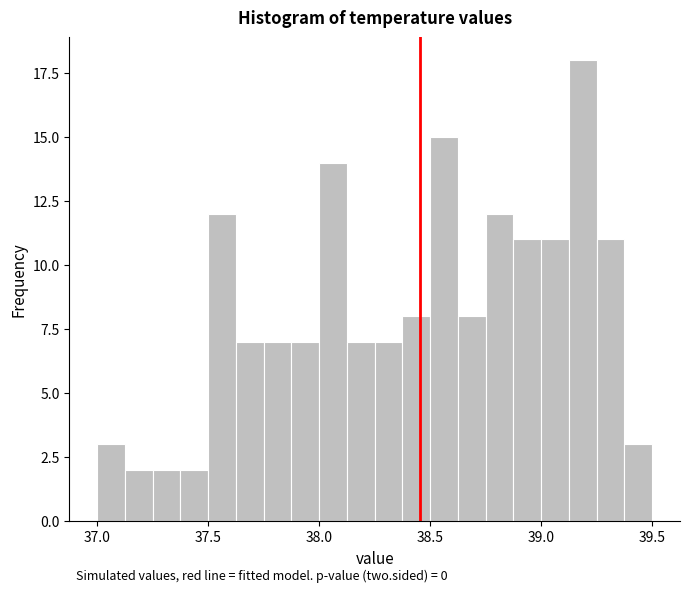

Around what value on the x-axis is the tallest bar? Give the approximate position of its centre, as read against the axis.

39.20